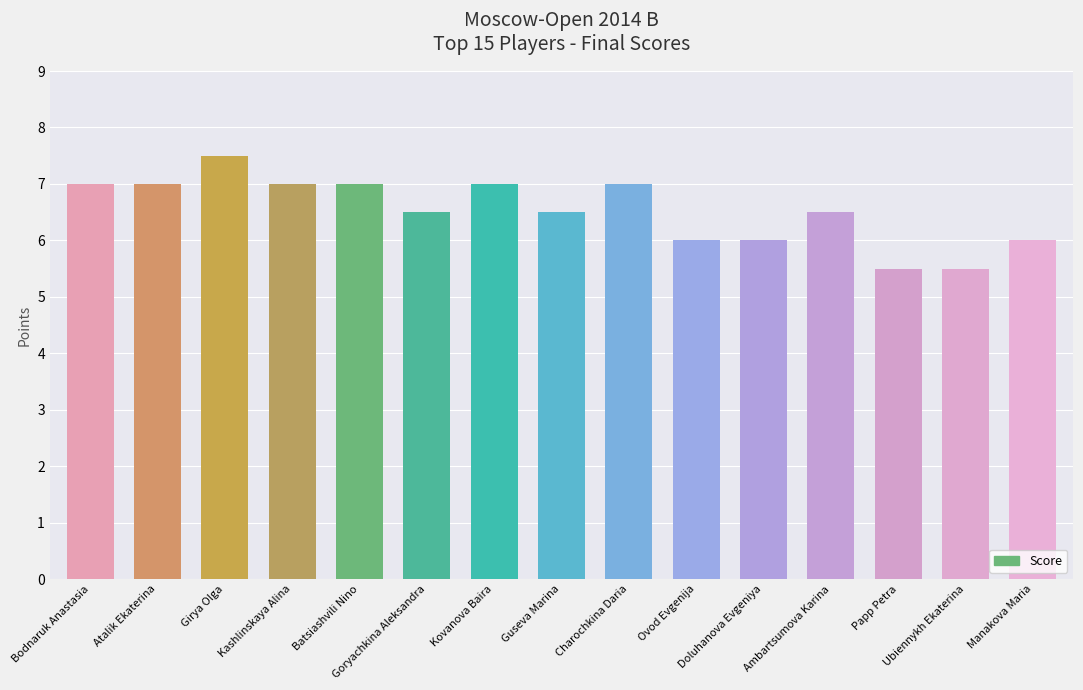

True or false: the data shows 10.6 at Goryachkina Aleksandra.

False